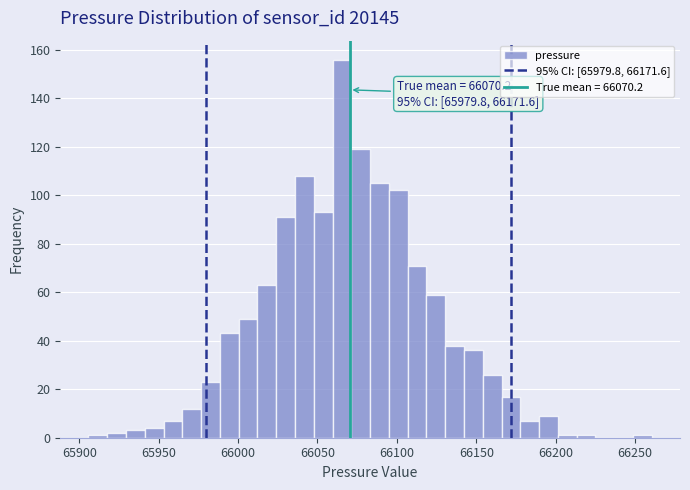

Read against the x-axis, roughly where is the centre of the tallest bar?

66065